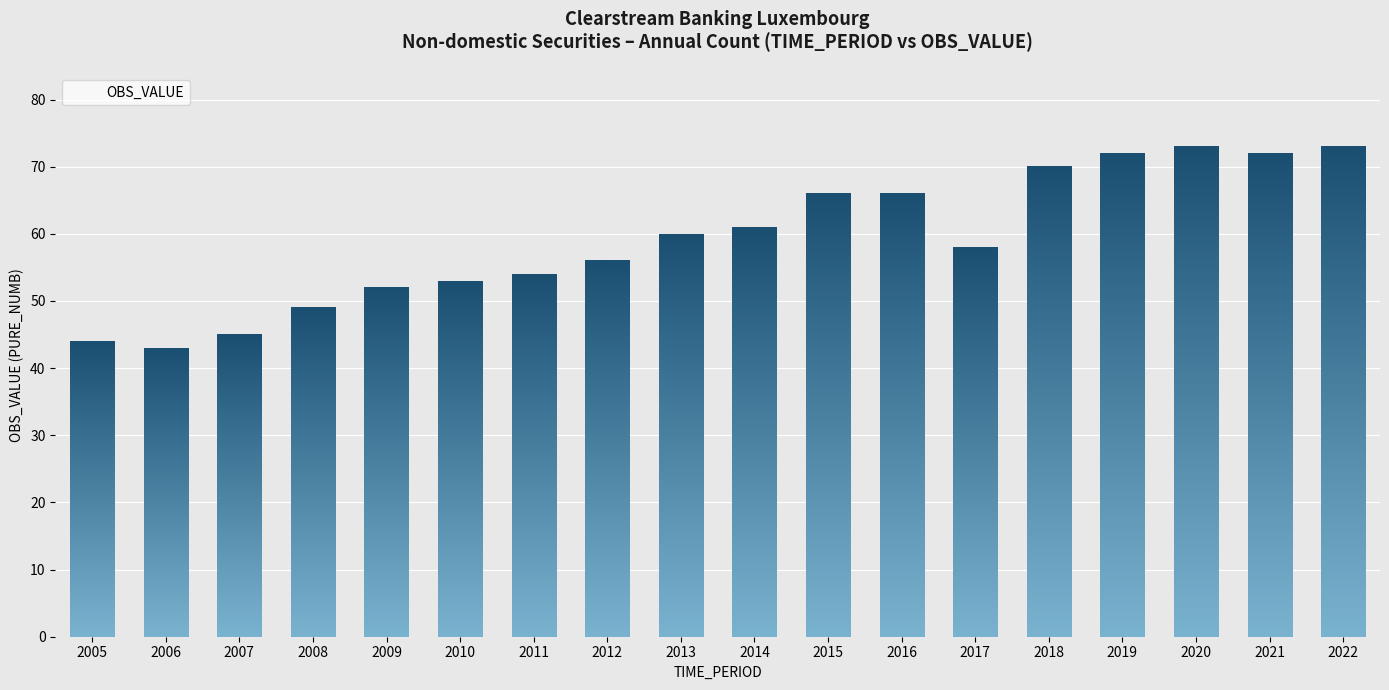

How many data points are less than 60?

9